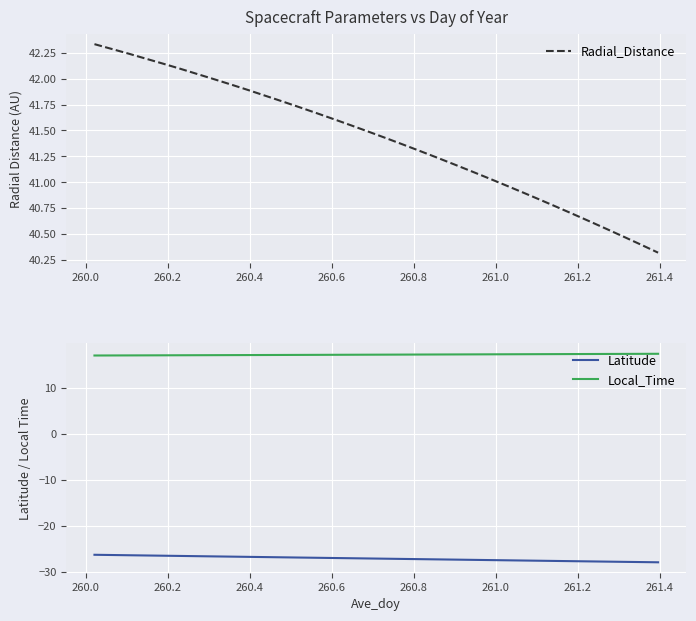

True or false: Local_Time and Latitude cross at least once.

False